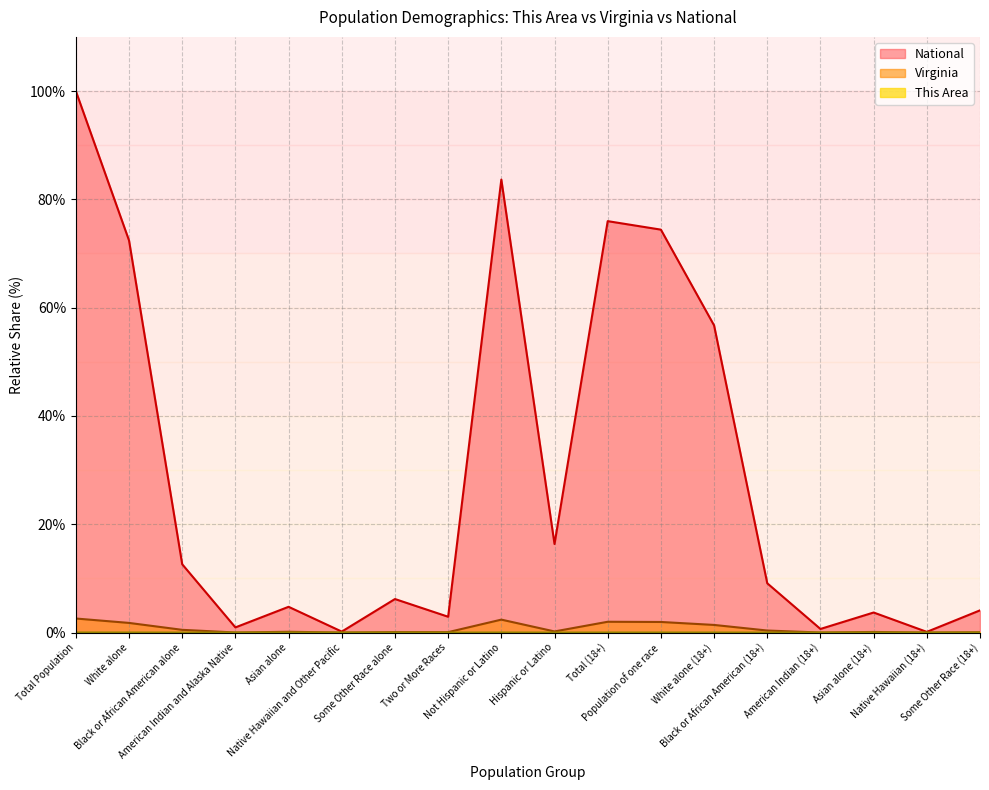

Reading left to right, what are all the values shown in this chart?

This Area: 0.0	0.0	0.0	0.0	0.0	0.0	0.0	0.0	0.0	0.0	0.0	0.0	0.0	0.0	0.0	0.0	0.0	0.0
Virginia: 2.6	1.8	0.5	0.0	0.1	0.0	0.1	0.1	2.4	0.2	2.0	2.0	1.4	0.4	0.0	0.1	0.0	0.1
National: 100.0	72.4	12.6	0.9	4.8	0.2	6.2	2.9	83.7	16.3	76.0	74.4	56.7	9.1	0.7	3.7	0.1	4.1